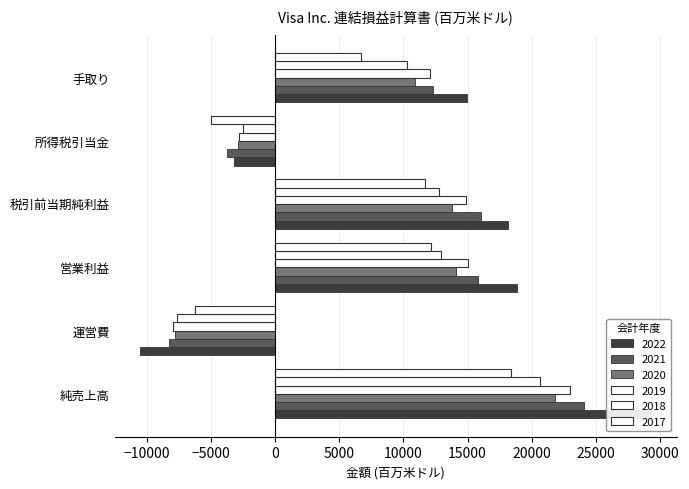

What are all the series names shown in the legend?

2022, 2021, 2020, 2019, 2018, 2017